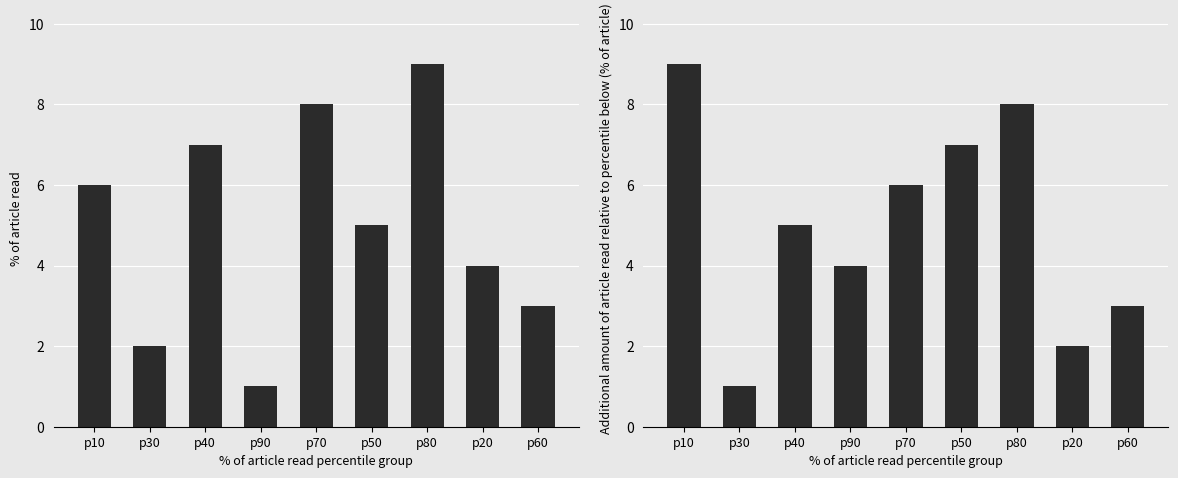

At which category is the sum across all series the highest?

p80